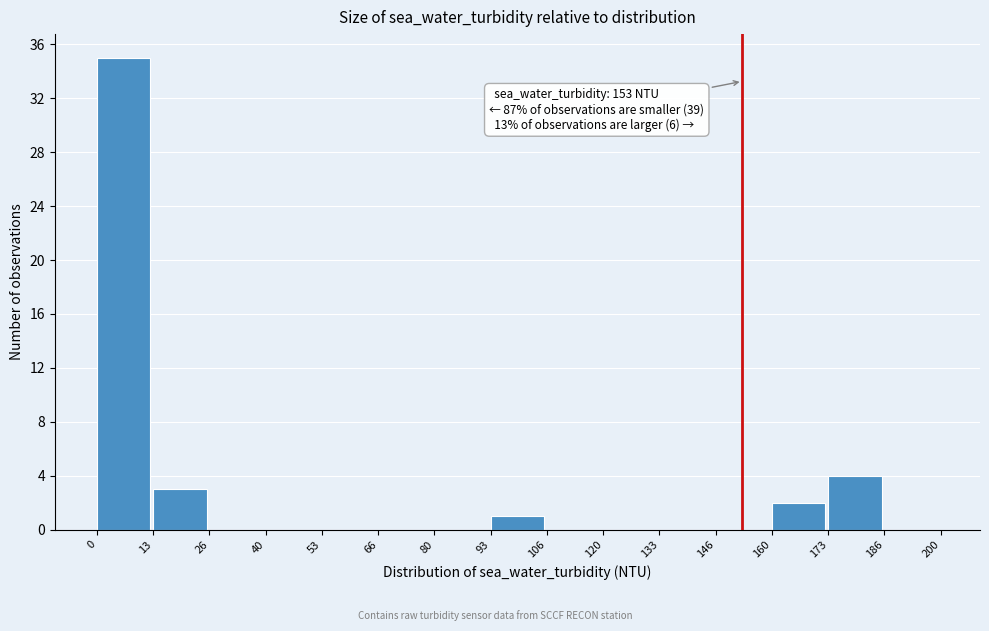

Which range on the x-axis has the tallest bar?

0 to 13